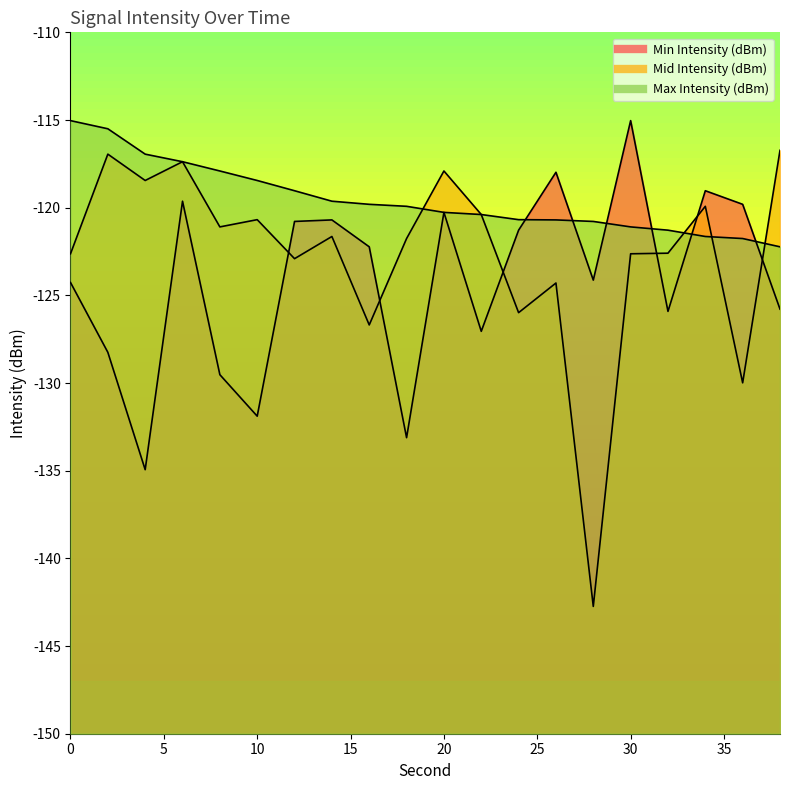

How many intersections are there between Max Intensity (dBm) and Min Intensity (dBm)?

6